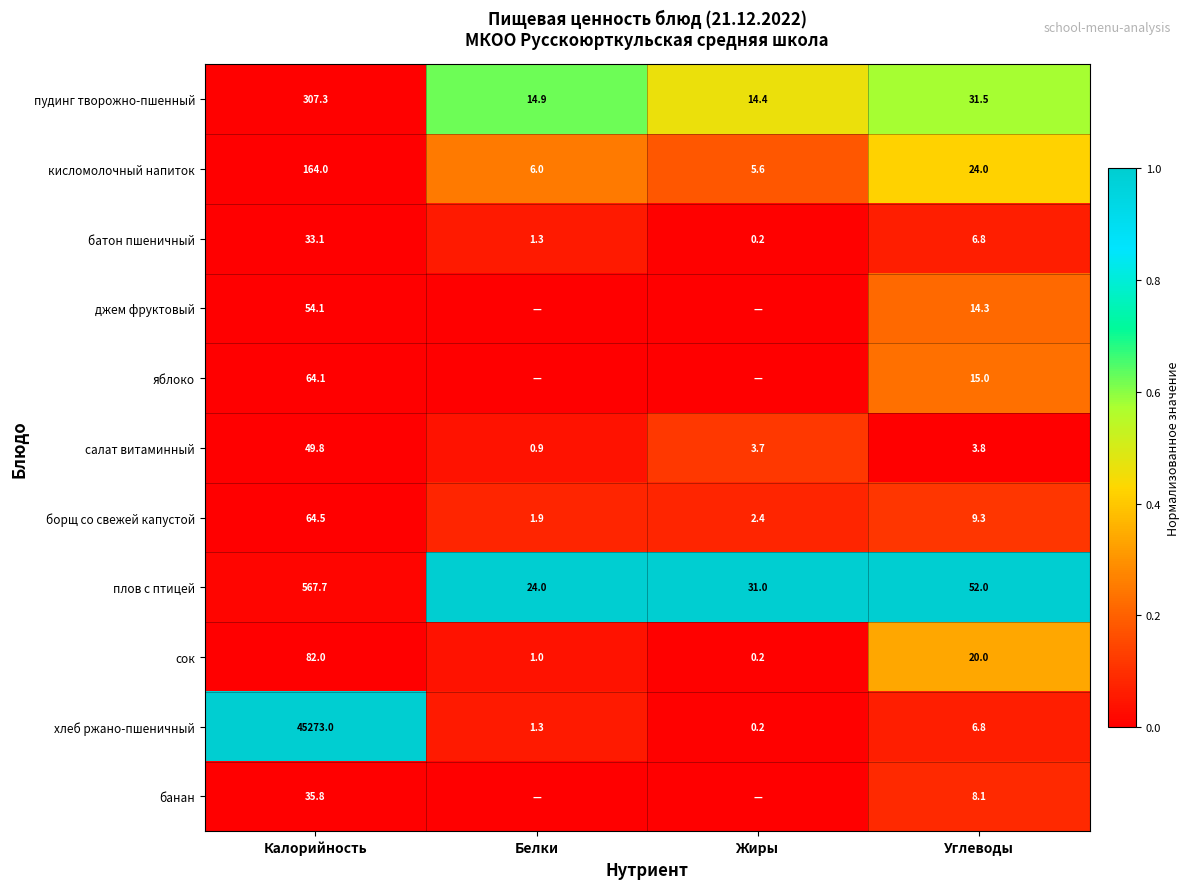

How many distinct data groups are displayed?

11